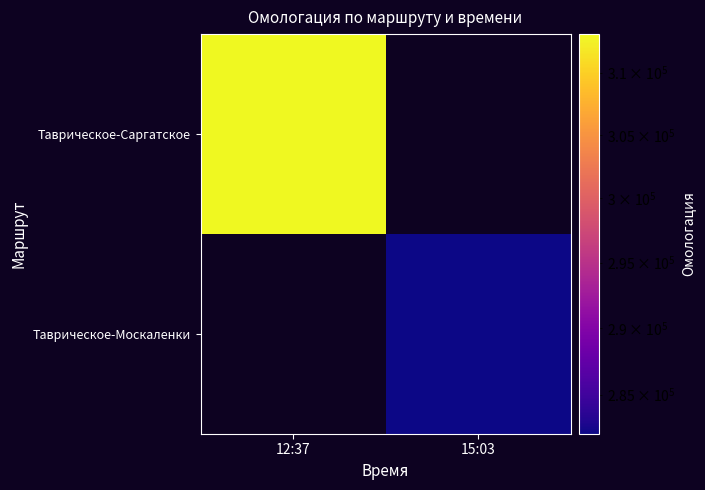

Which series has the widest spread of values?

Таврическое-Саргатское